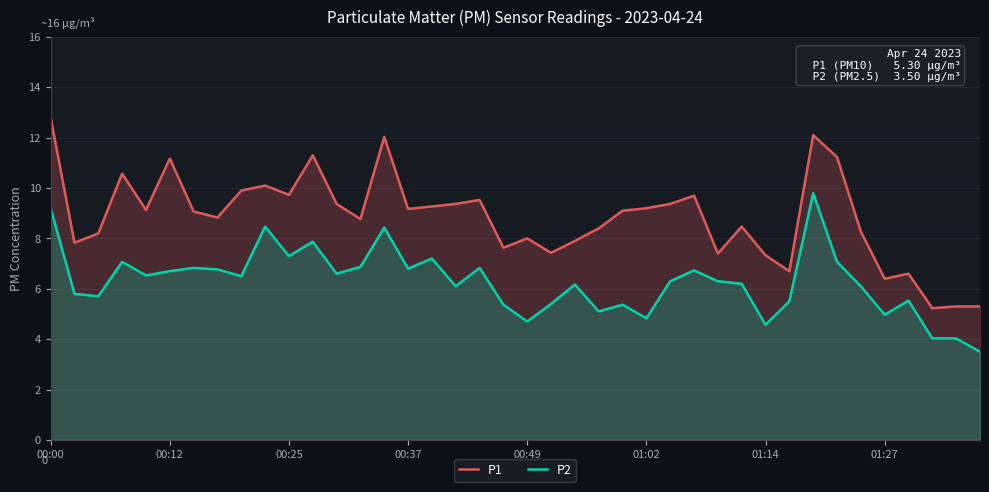

What is the value of the P2 point at the 39th from the left?

4.0